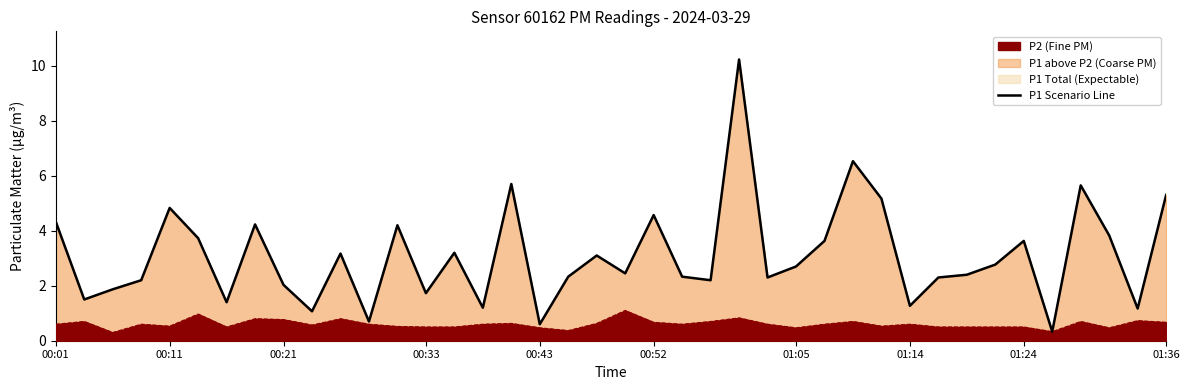

Where does the data first go above 2?

00:01